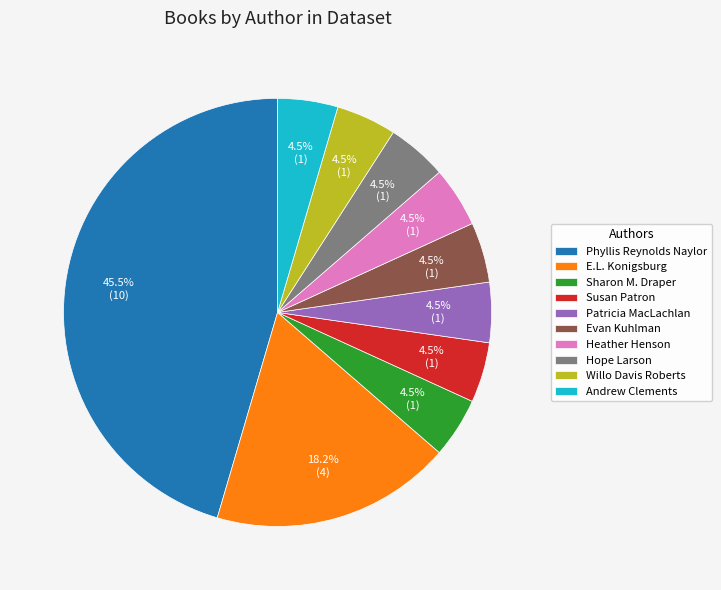

Which category has the biggest portion of the pie?

Phyllis Reynolds Naylor